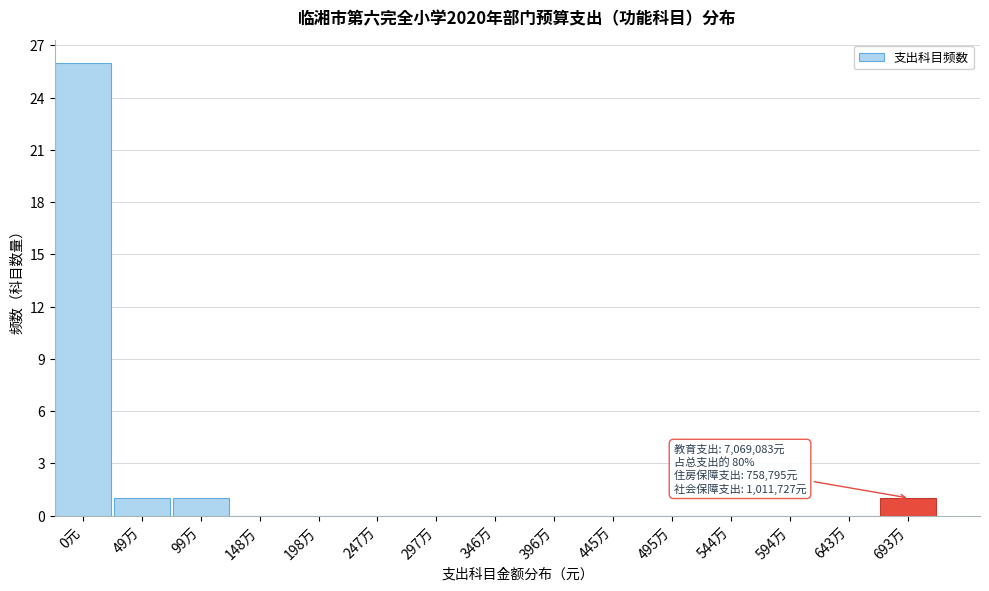

Reading left to right, extract all data points from this chart.

0元=26	49万=1	99万=1	148万=0	198万=0	247万=0	297万=0	346万=0	396万=0	445万=0	495万=0	544万=0	594万=0	643万=0	693万=1